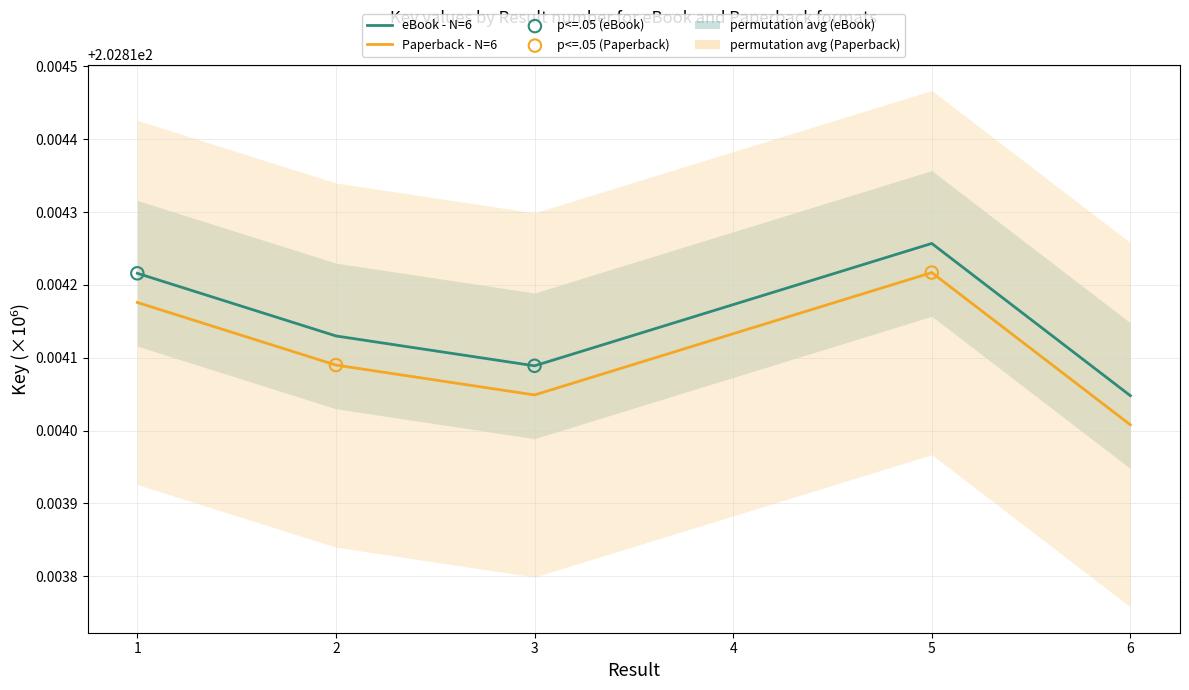

At how many categories does at least one series exceed 202?

6